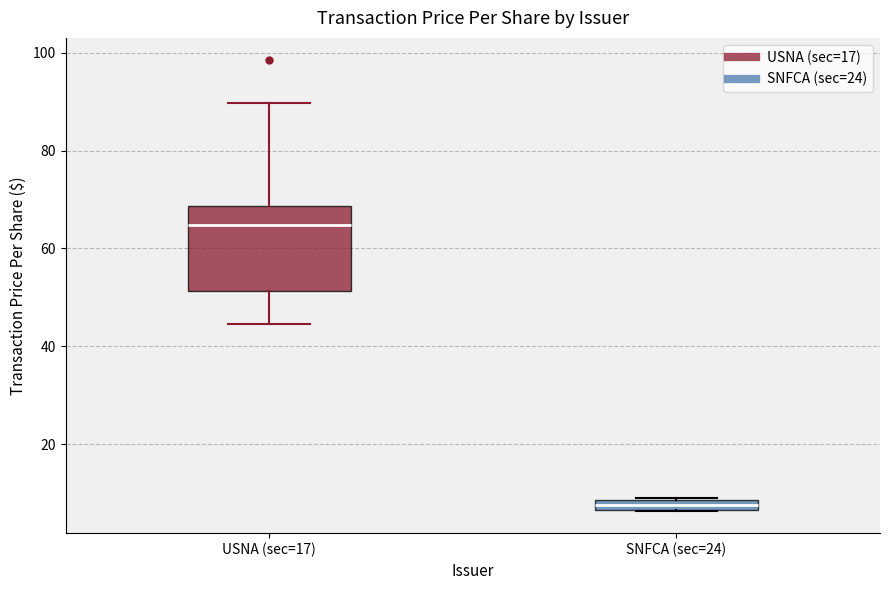

Where is the upper edge of the box for SNFCA (sec=24) on the y-axis? The values are not printed on the chart, so give them approximately, as read against the axis.

8